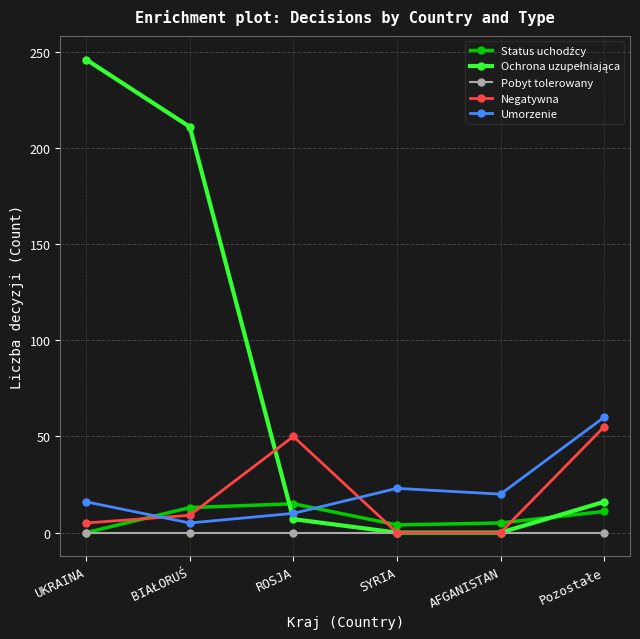

At which category is the sum across all series the highest?

UKRAINA